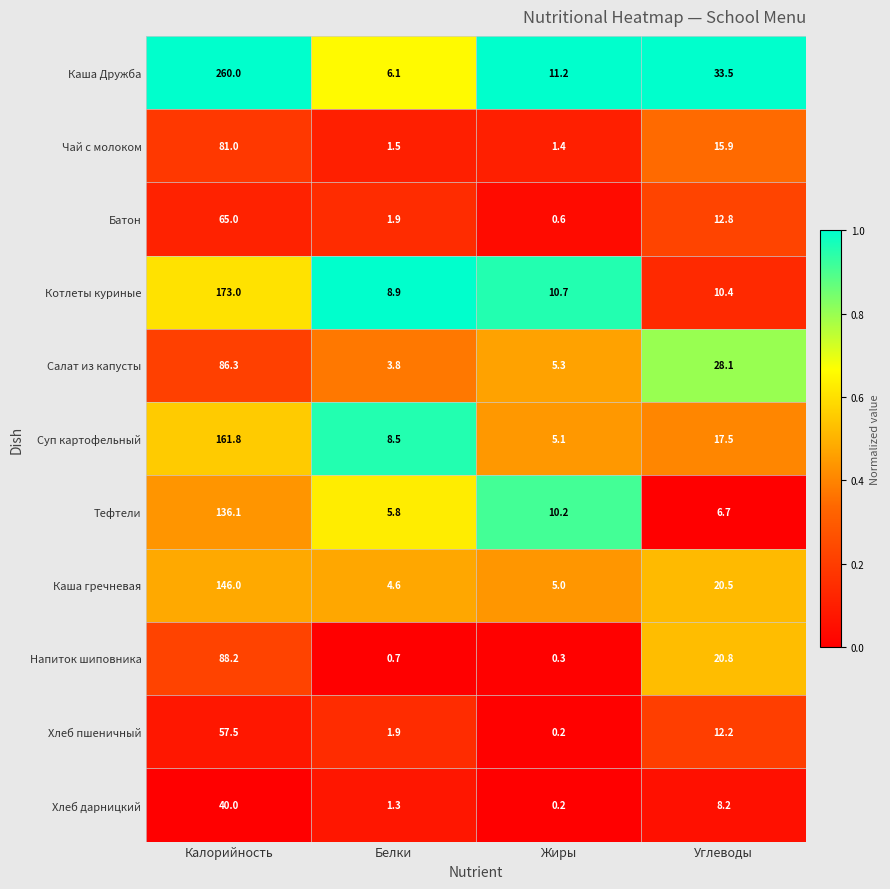

What is the approximate value of Батон at Жиры?

0.6